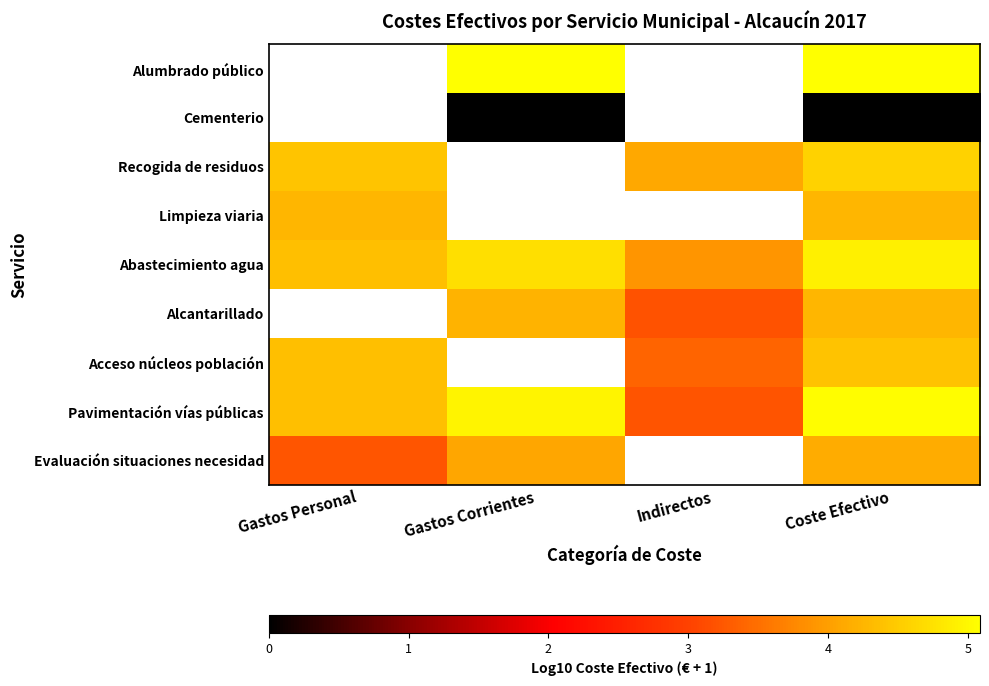

What is the approximate value of Recogida de residuos at Indirectos?

4.1